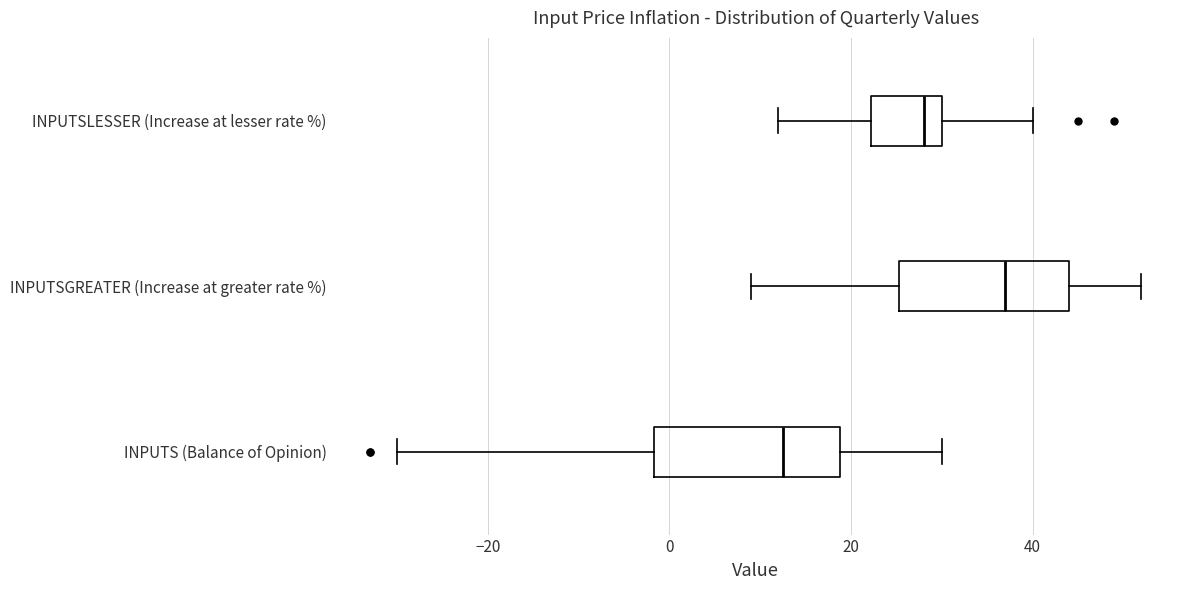

Reading bottom to top, transcribe this box plot: for each box, give where its median line is, the range the box spans, and where its two whiskers end, as read against the x-axis. The values are not printed on the chart, so give them approximately, as read against the axis.

INPUTS (Balance of Opinion): median 12, box -2 to 18, whiskers -30 to 30
INPUTSGREATER (Increase at greater rate %): median 38, box 26 to 44, whiskers 10 to 52
INPUTSLESSER (Increase at lesser rate %): median 28, box 22 to 30, whiskers 12 to 40